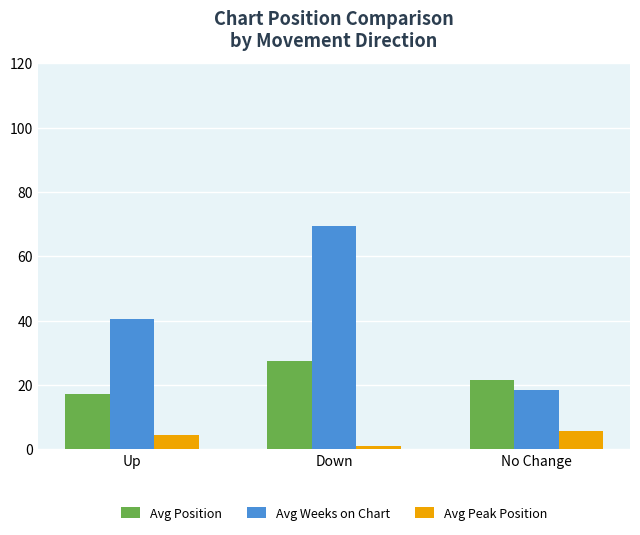

Reading right to left, transcribe all the data shown in this chart.

Avg Position: No Change=21.7	Down=27.5	Up=17.2
Avg Weeks on Chart: No Change=18.4	Down=69.5	Up=40.4
Avg Peak Position: No Change=5.6	Down=1.2	Up=4.5